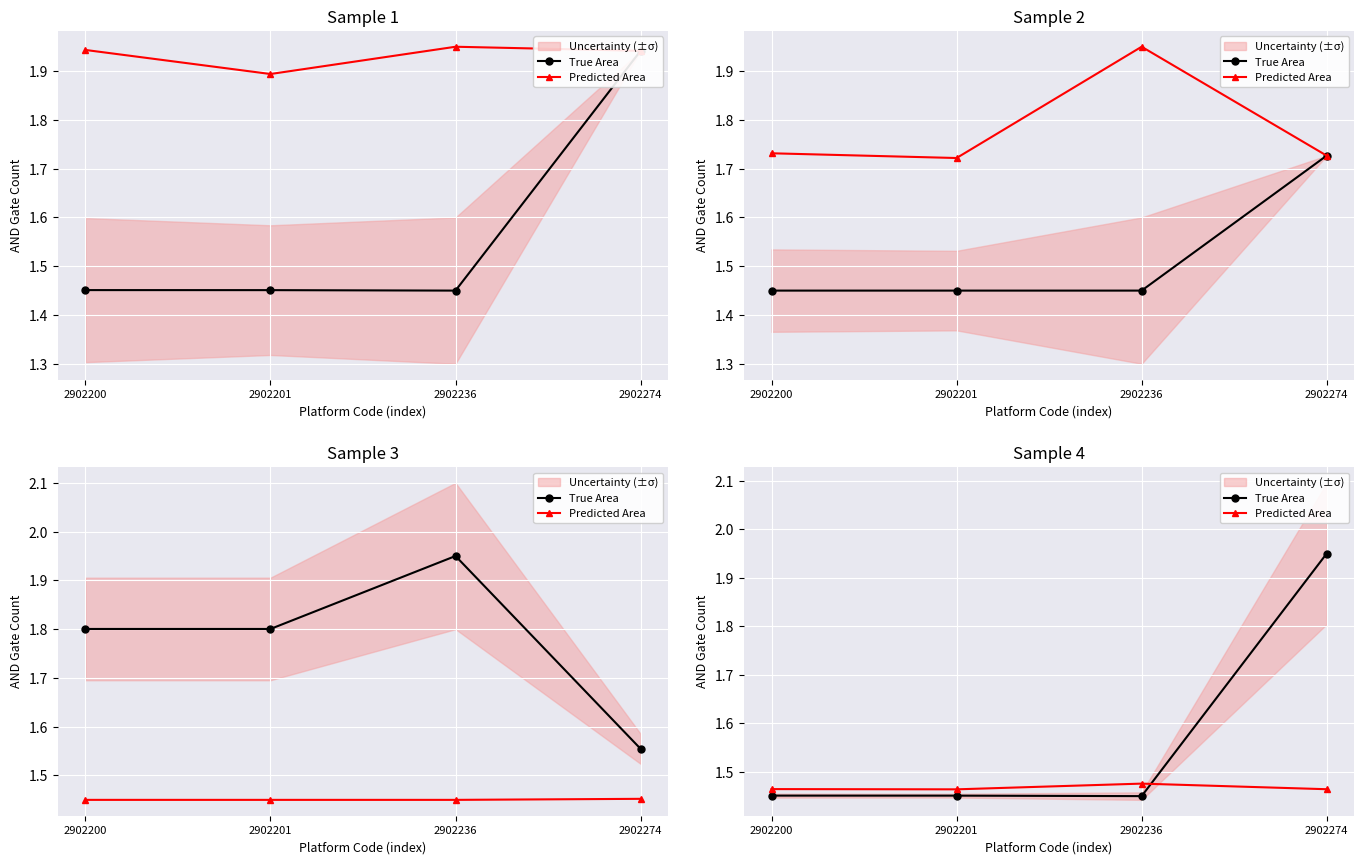

How many distinct data groups are displayed?

2